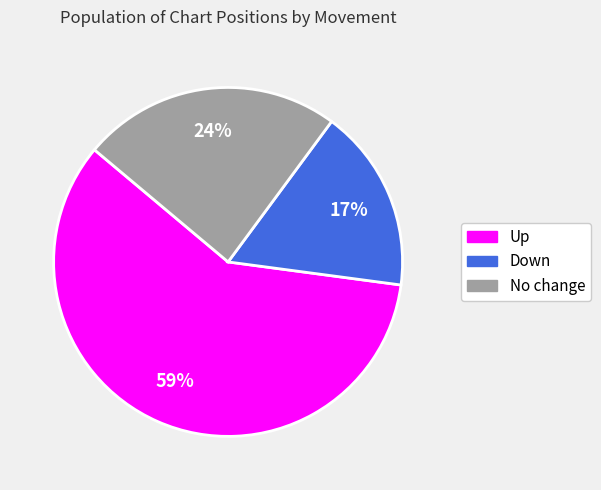

How many segments does this pie chart have?

3